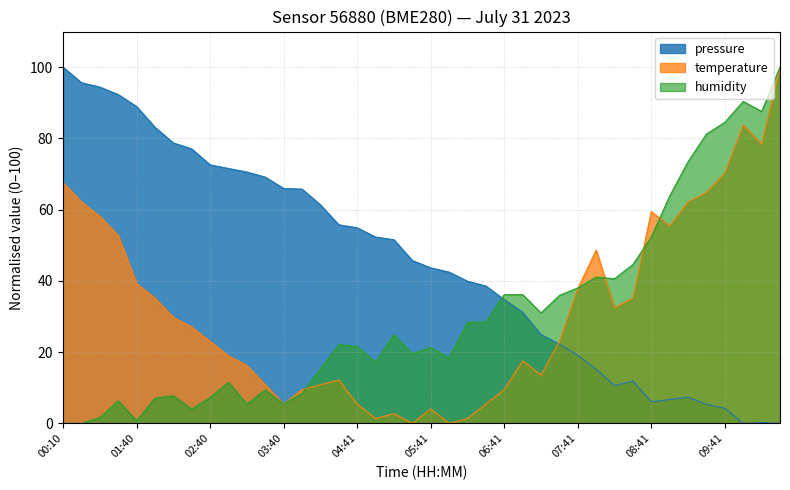

In temperature, how many points are lower than both neighbors (excluding endpoints)?

8